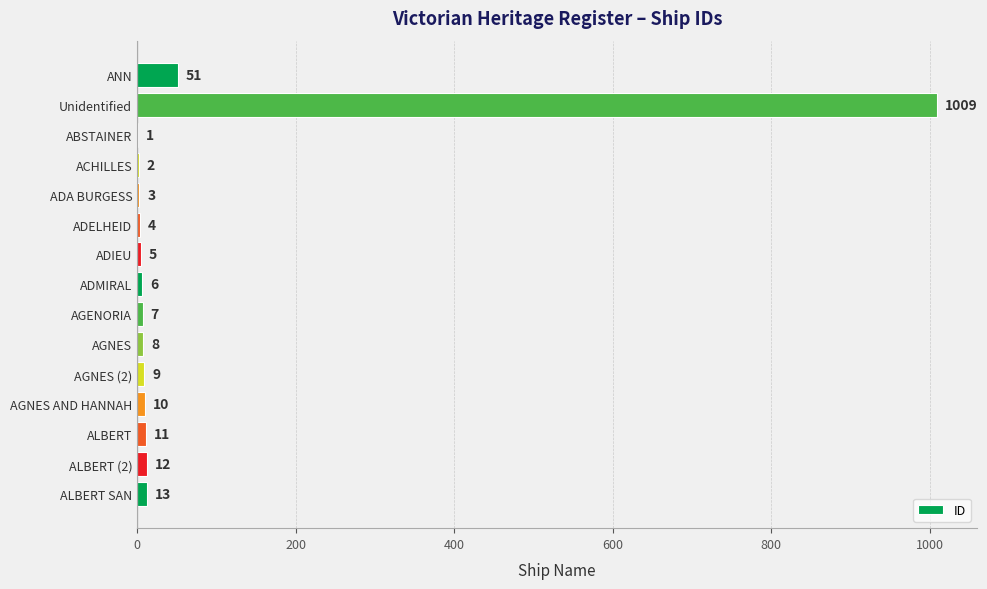

The chart shows a value of 5 at ADIEU. True or false?

True